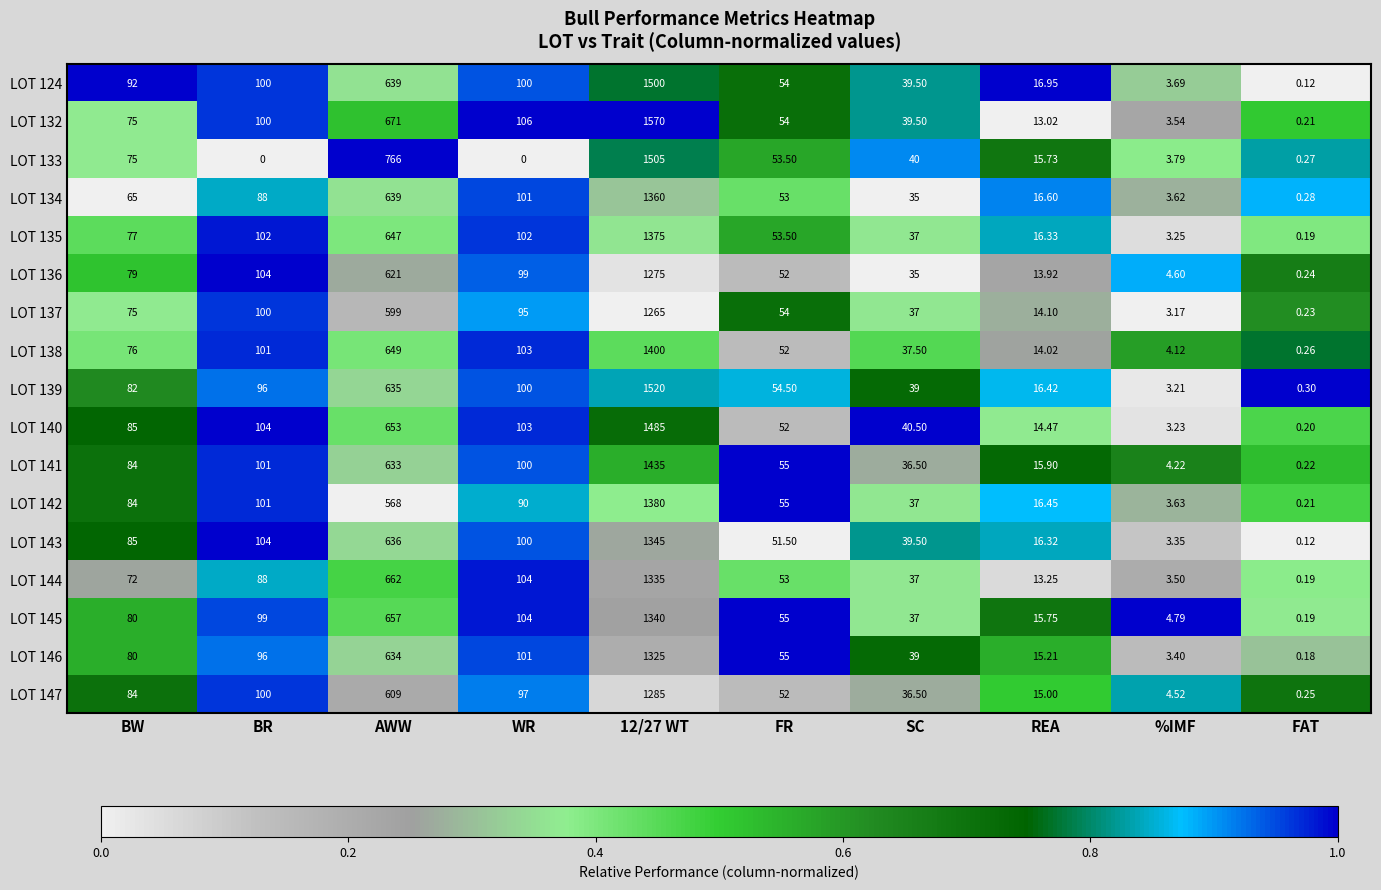

What is the total value across all series at BR?

1584.0